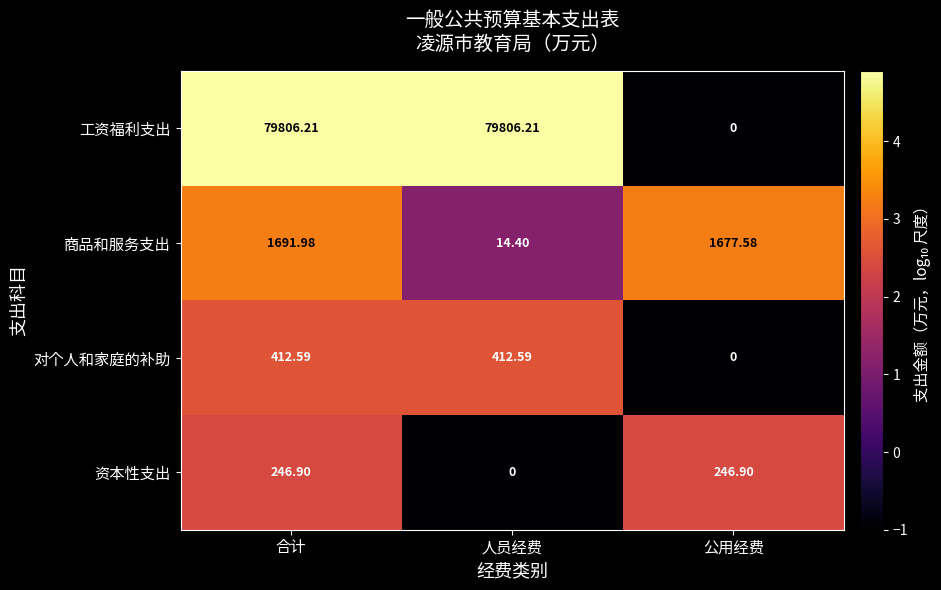

Where does the 资本性支出 series first go above 246?

合计